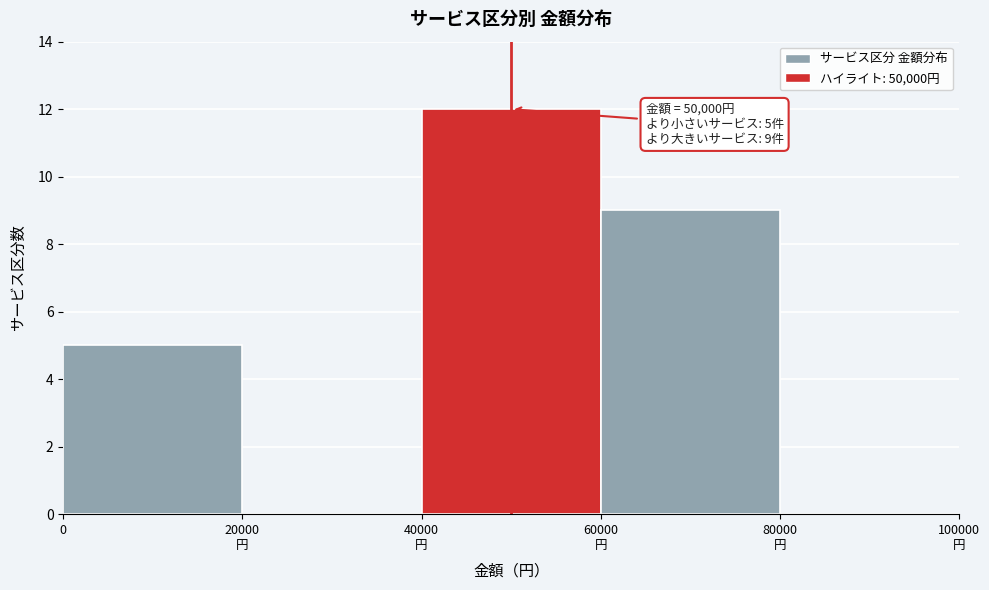

Is it true that the value at 0 is 5?

True